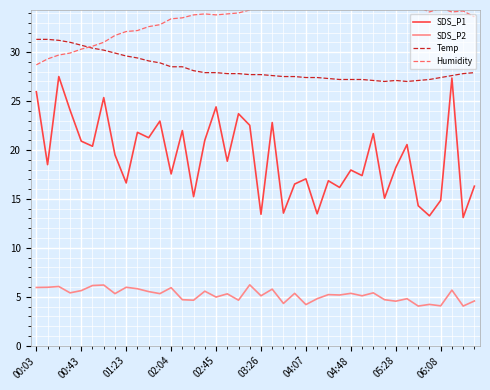

What position from the right is 25?

15